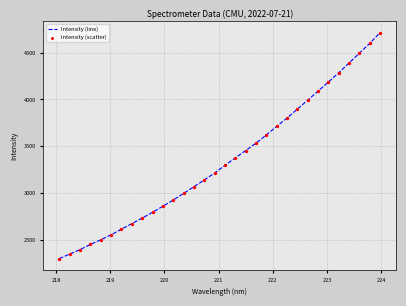

What is the maximum value shown in the chart?

4713.0